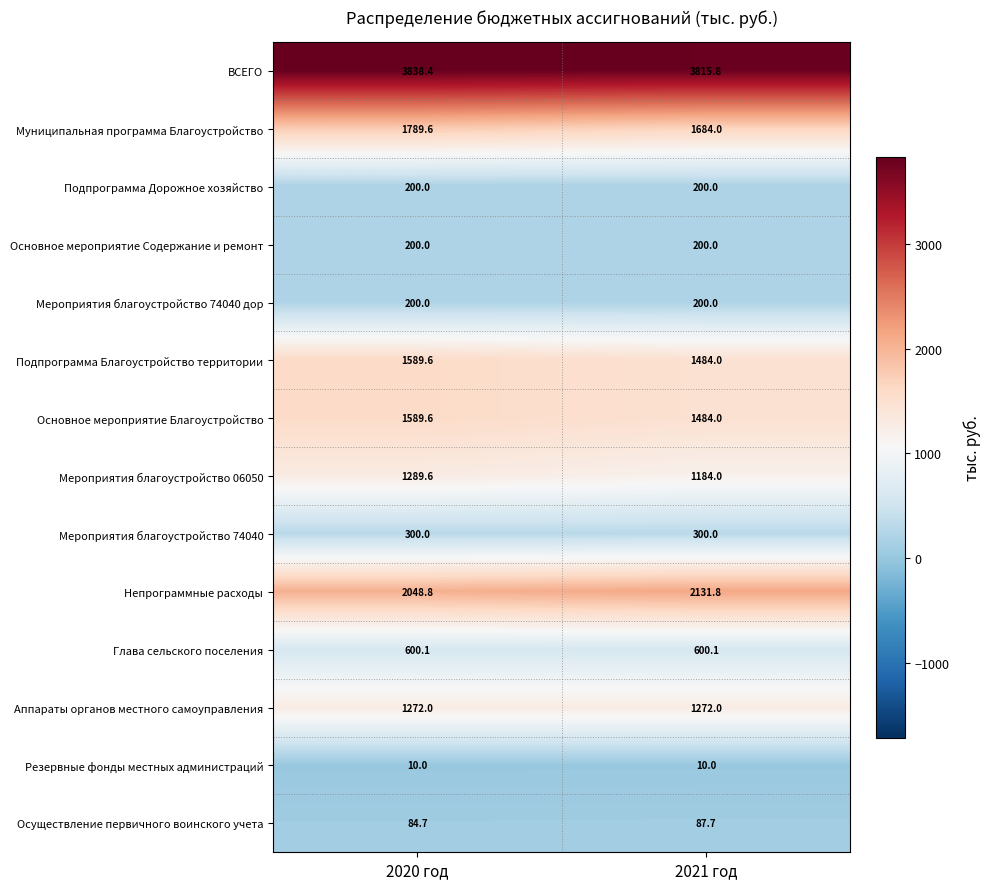

Reading left to right, extract all data points from this chart.

ВСЕГО: 2020 год=3838.4	2021 год=3815.8
Муниципальная программа Благоустройство: 2020 год=1789.6	2021 год=1684.0
Подпрограмма Дорожное хозяйство: 2020 год=200.0	2021 год=200.0
Основное мероприятие Содержание и ремонт: 2020 год=200.0	2021 год=200.0
Мероприятия благоустройство 74040 дор: 2020 год=200.0	2021 год=200.0
Подпрограмма Благоустройство территории: 2020 год=1589.6	2021 год=1484.0
Основное мероприятие Благоустройство: 2020 год=1589.6	2021 год=1484.0
Мероприятия благоустройство 06050: 2020 год=1289.6	2021 год=1184.0
Мероприятия благоустройство 74040: 2020 год=300.0	2021 год=300.0
Непрограммные расходы: 2020 год=2048.8	2021 год=2131.8
Глава сельского поселения: 2020 год=600.1	2021 год=600.1
Аппараты органов местного самоуправления: 2020 год=1272.0	2021 год=1272.0
Резервные фонды местных администраций: 2020 год=10.0	2021 год=10.0
Осуществление первичного воинского учета: 2020 год=84.7	2021 год=87.7